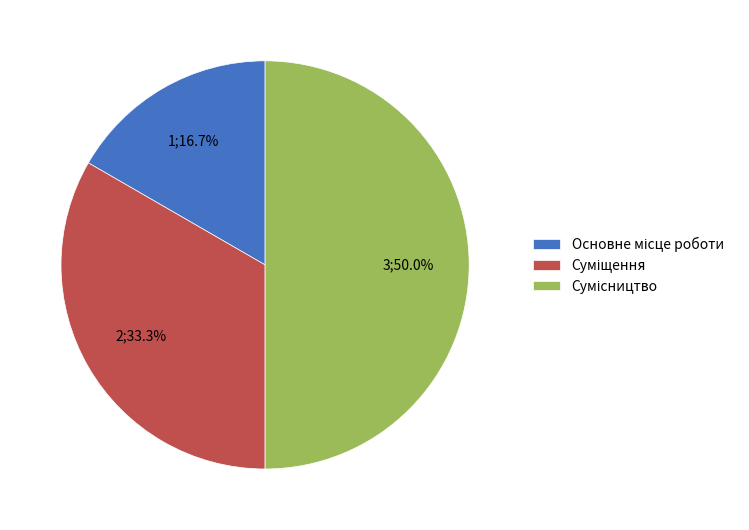

How much of the chart is everything except Сумісництво?

50.0%